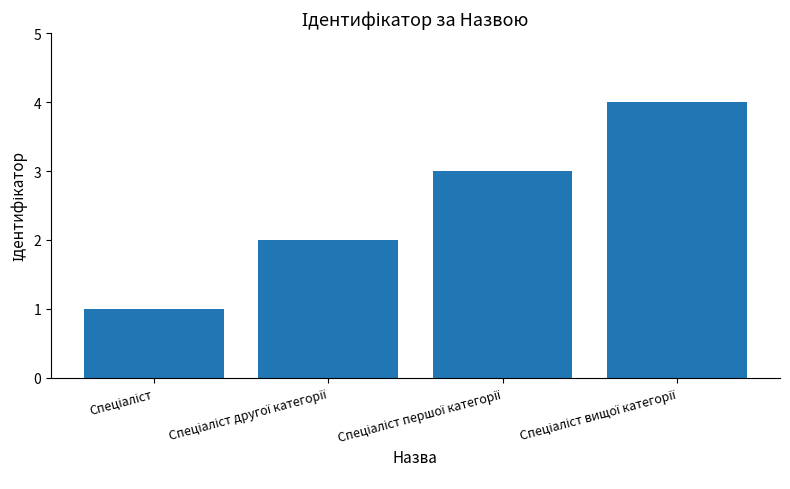

How many bars are there in total?

4